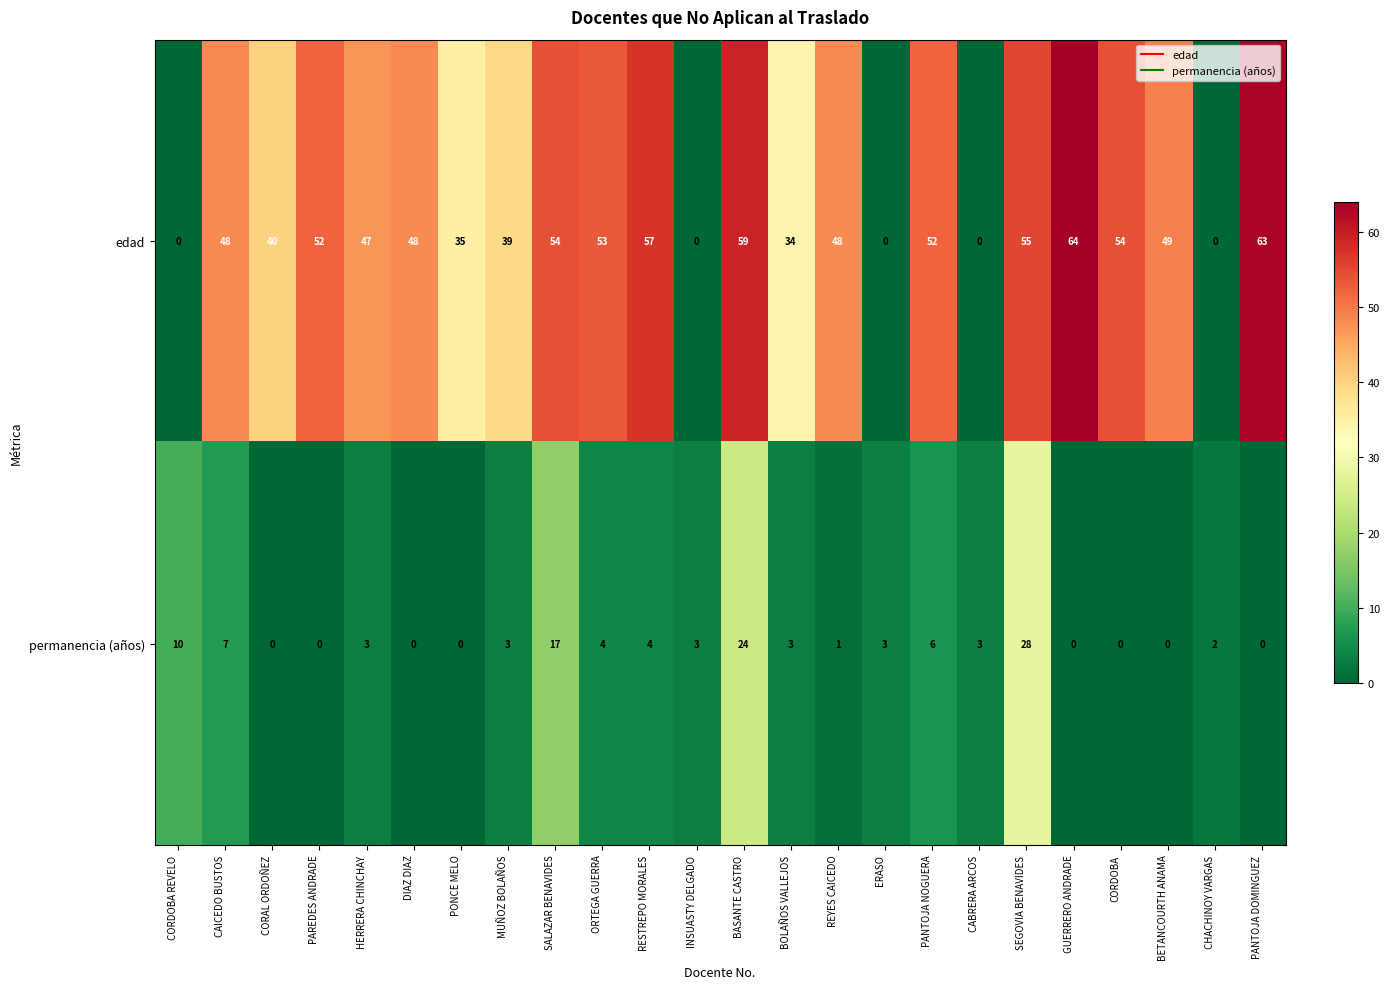

Which category has the highest value in the edad series?

GUERRERO ANDRADE